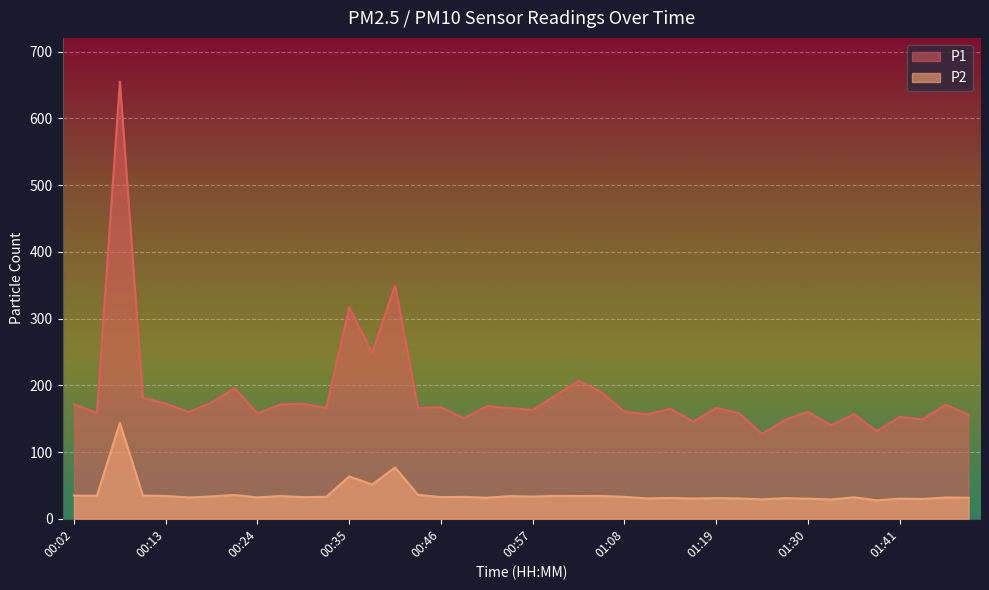

What is the label of the 24th point from the left?

01:05